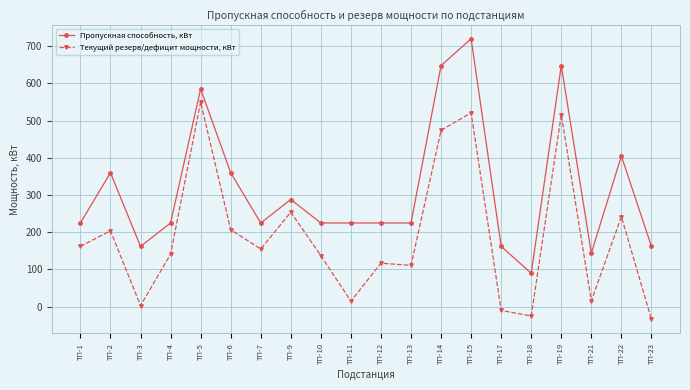

What is the sum of all Текущий резерв/дефицит мощности, кВт values?

3756